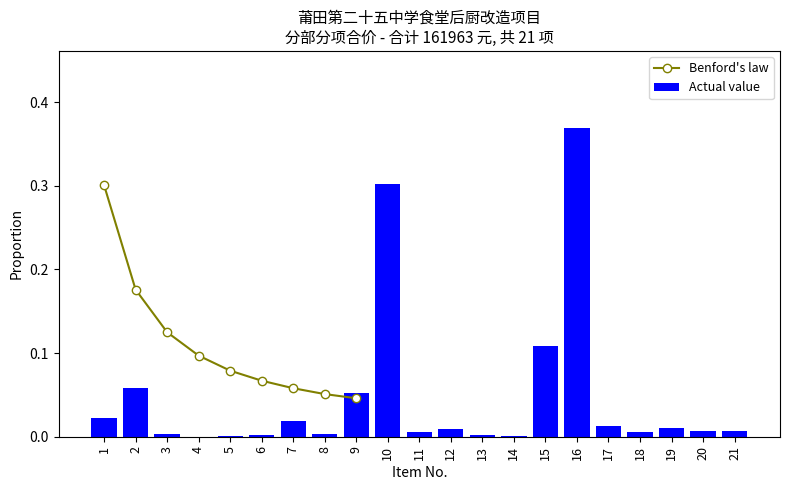

What is the difference between the maximum and minimum values?

0.4